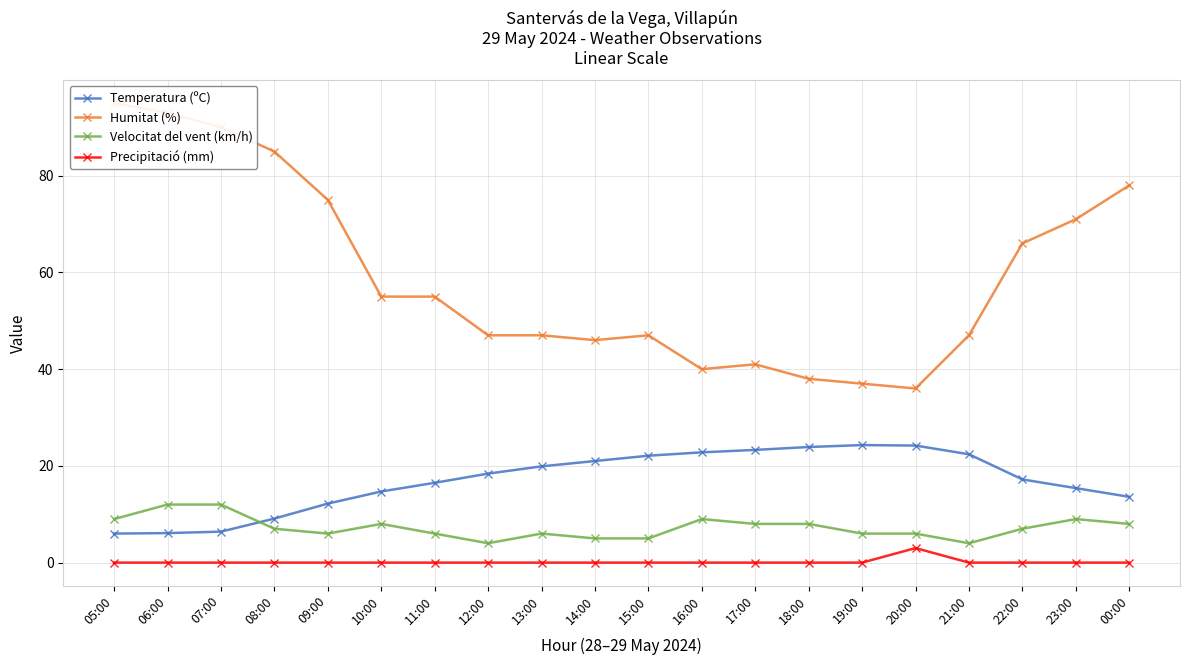

True or false: Humitat (%) has more than 2 points higher than both neighbors.

False